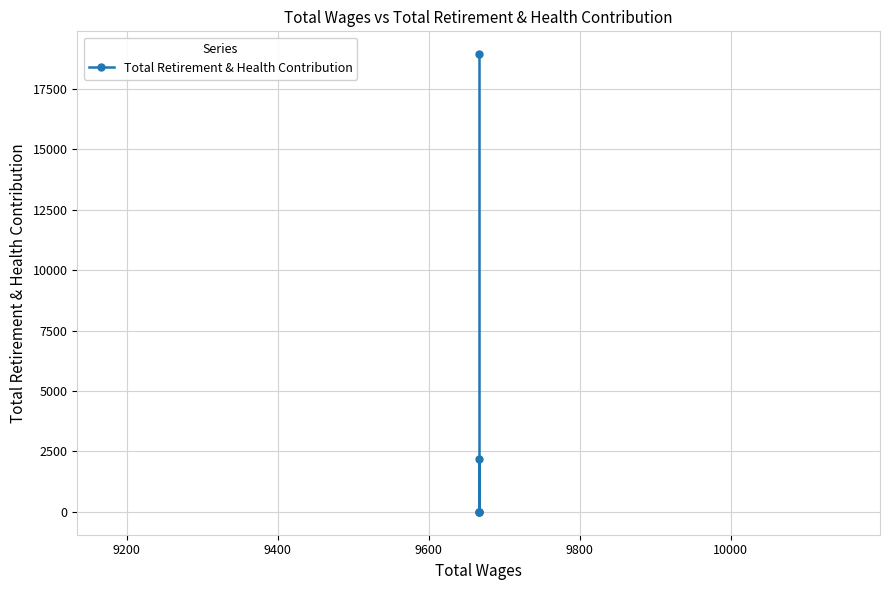

Reading left to right, transcribe all the data shown in this chart.

2165	0	0	0	18928